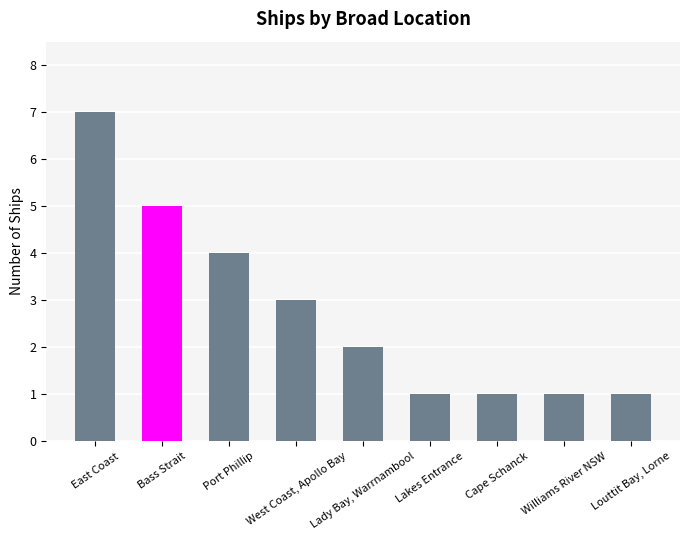

The value at Williams River NSW is 1. True or false?

True